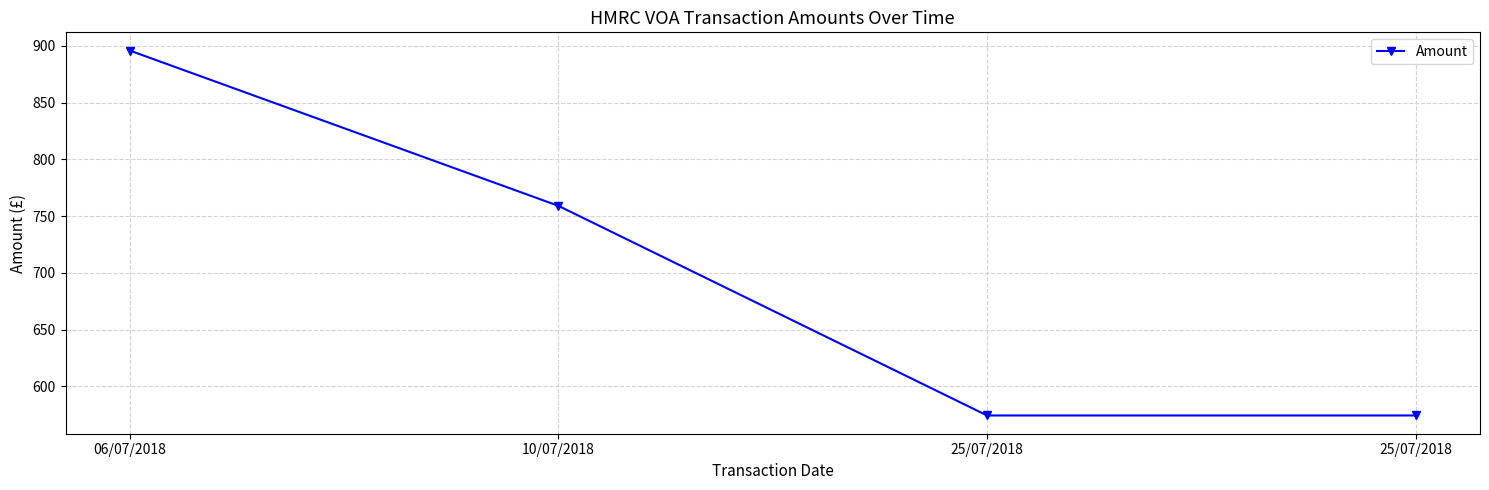

Is it true that the value at 25/07/2018 is 574.2?

True